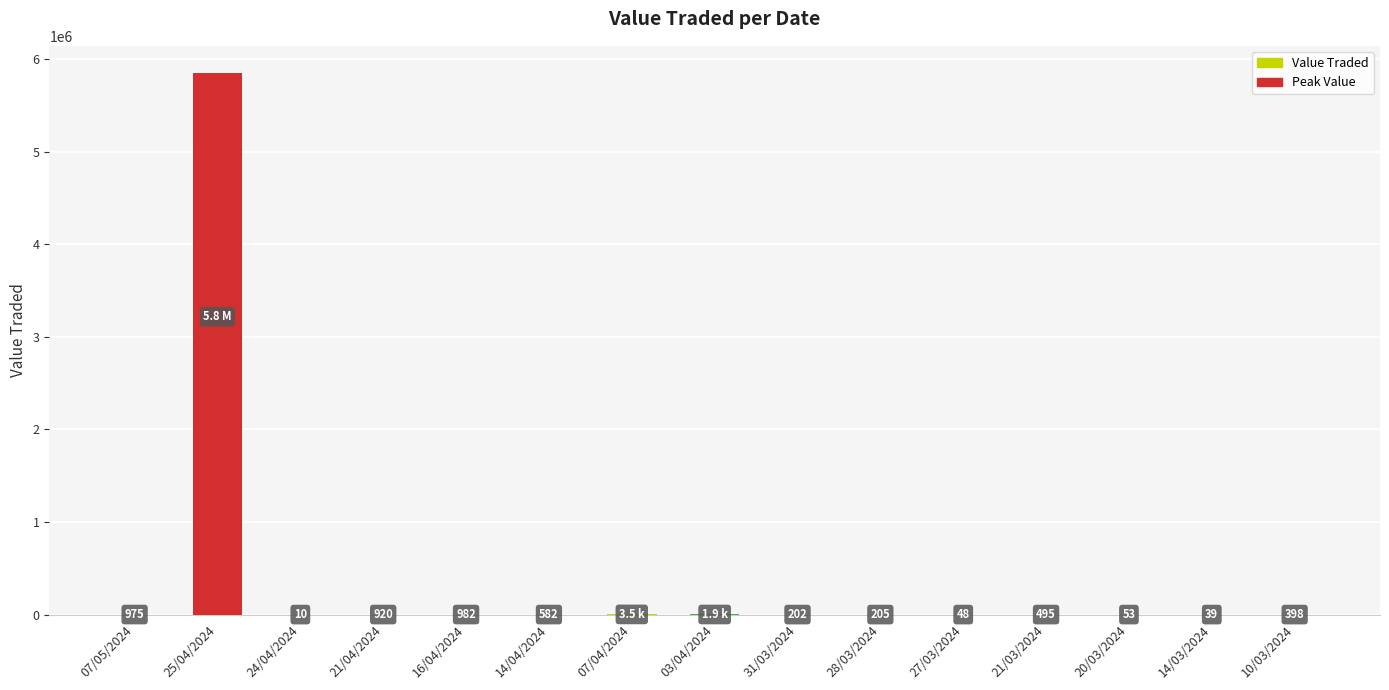

Which label corresponds to the largest value in the chart?

25/04/2024